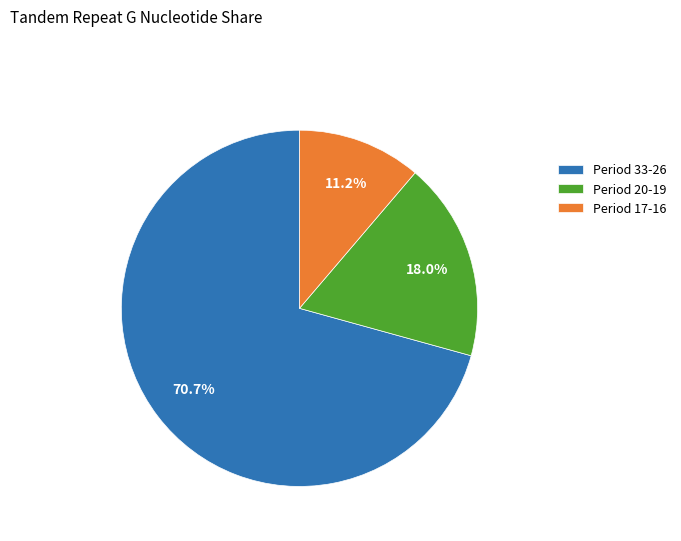

Is Period 33-26 the majority of the pie?

Yes